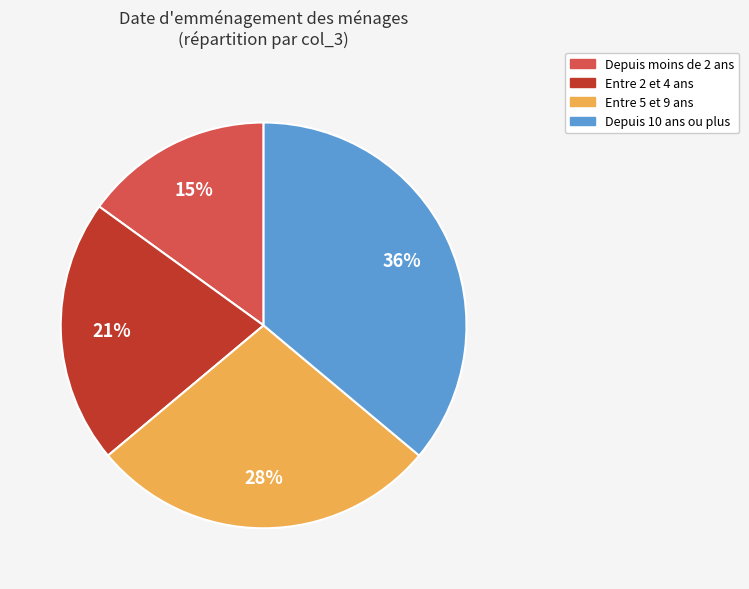

How many segments does this pie chart have?

4